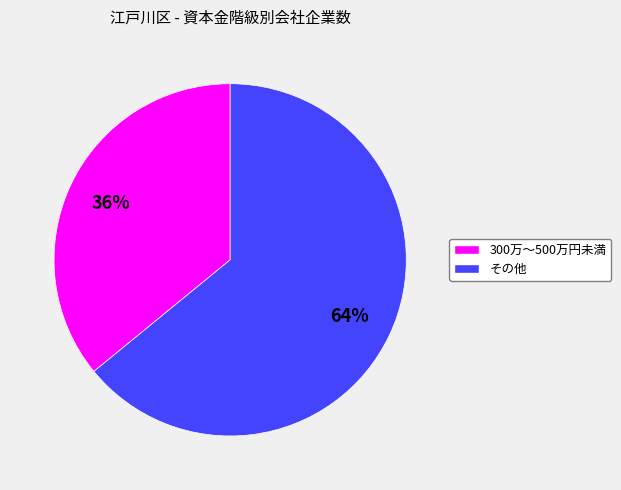

To the nearest percent, what is the average slice percentage?

50%